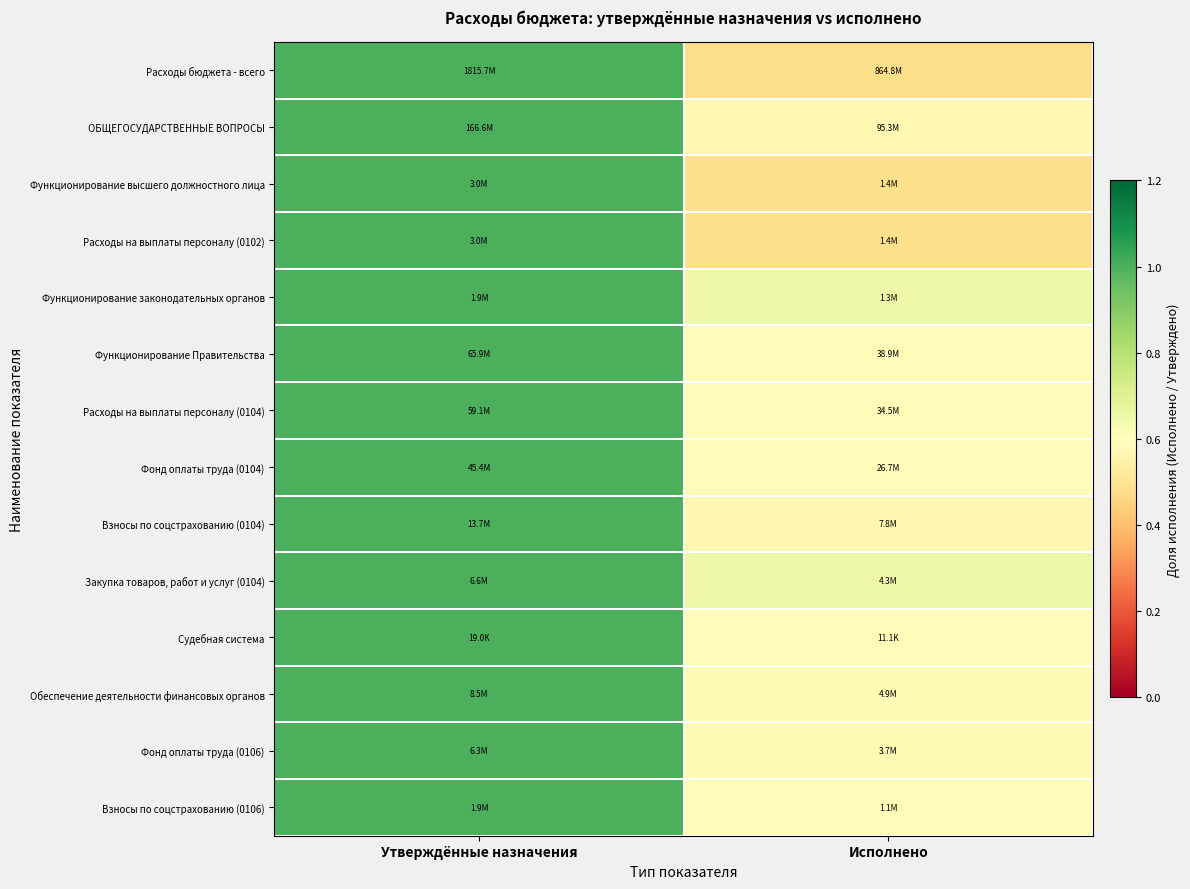

Between Утверждённые назначения and Исполнено, which is larger?

Утверждённые назначения